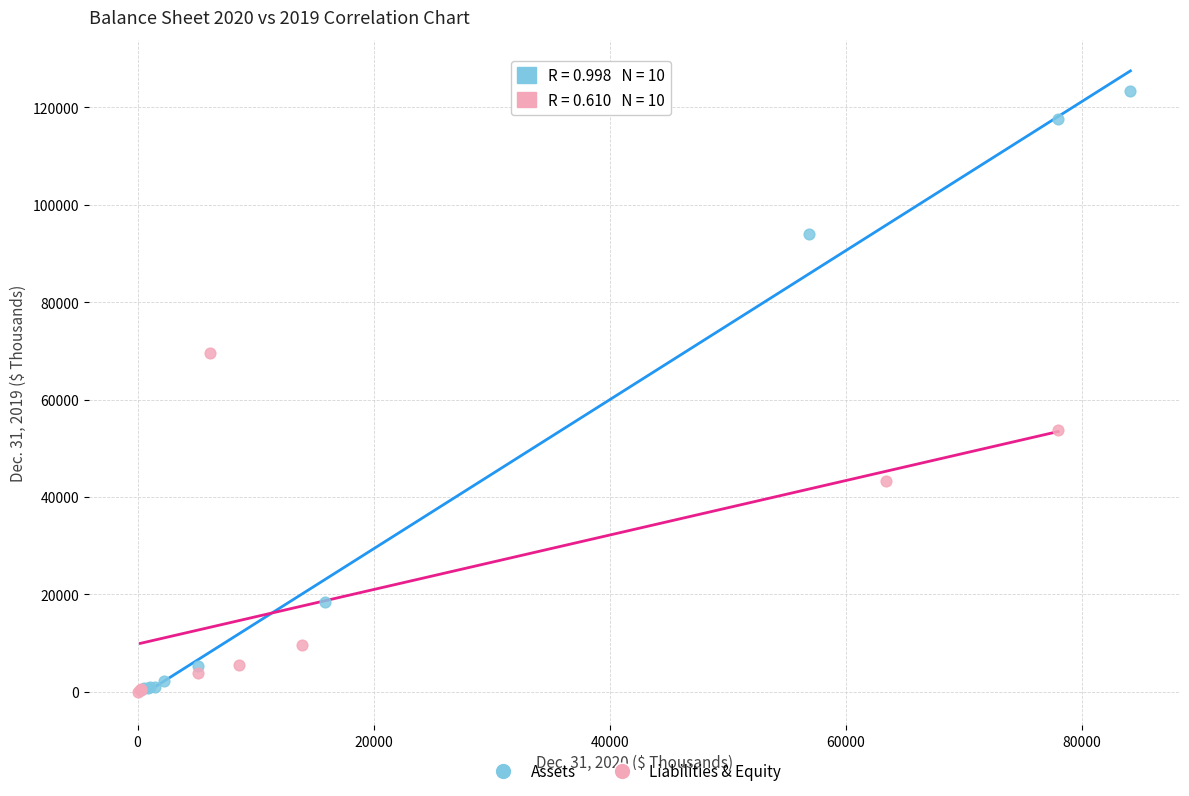

What are all the series names shown in the legend?

Assets, Liabilities & Equity